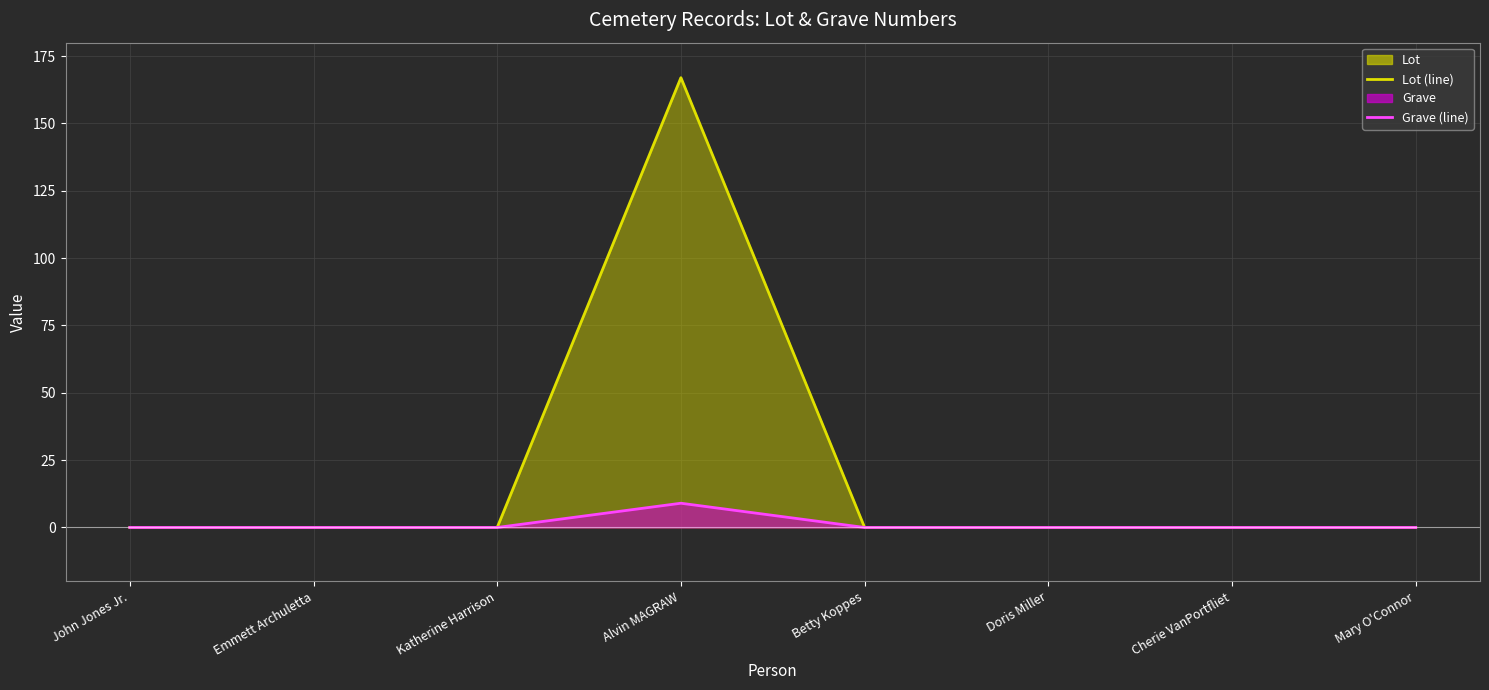

What is the sum of all Grave (line) values?

9